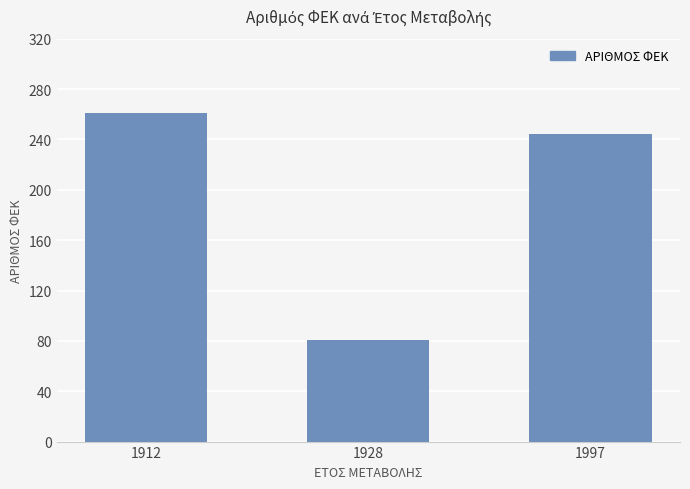

Rank the categories by value from highest to lowest.

1912, 1997, 1928